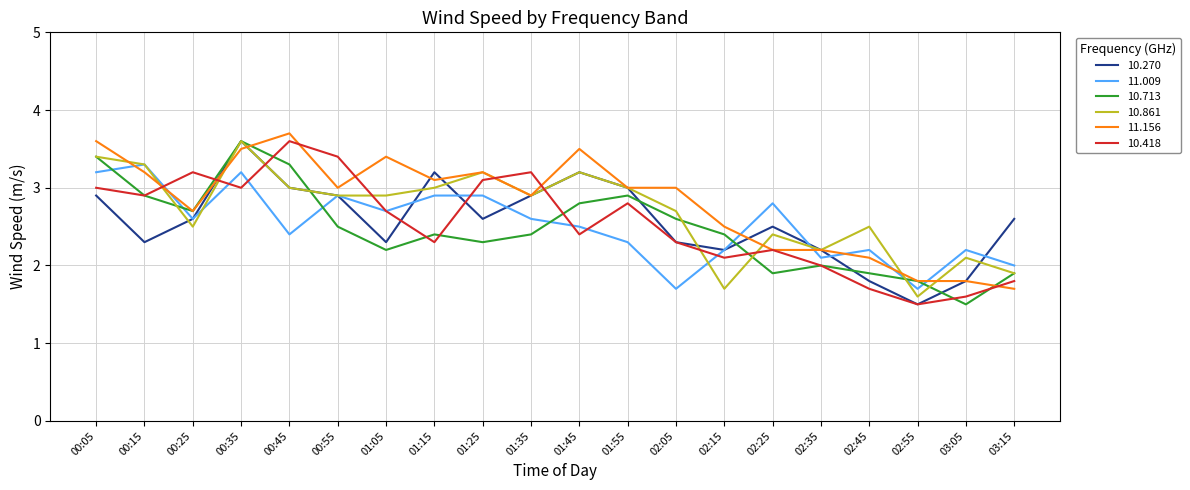

What is the difference between the highest and lowest values at 03:05?

0.7